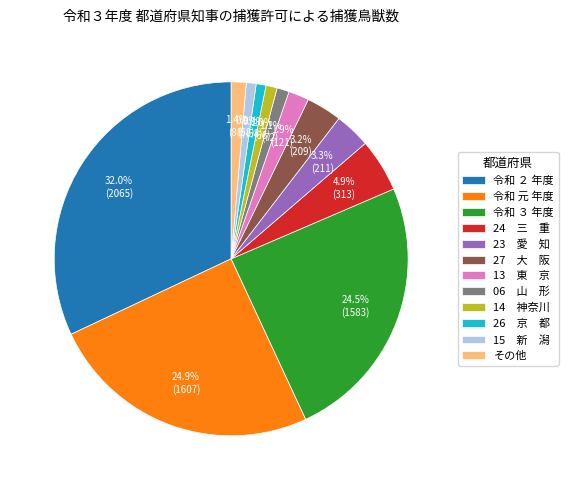

Does any single category account for the majority?

No